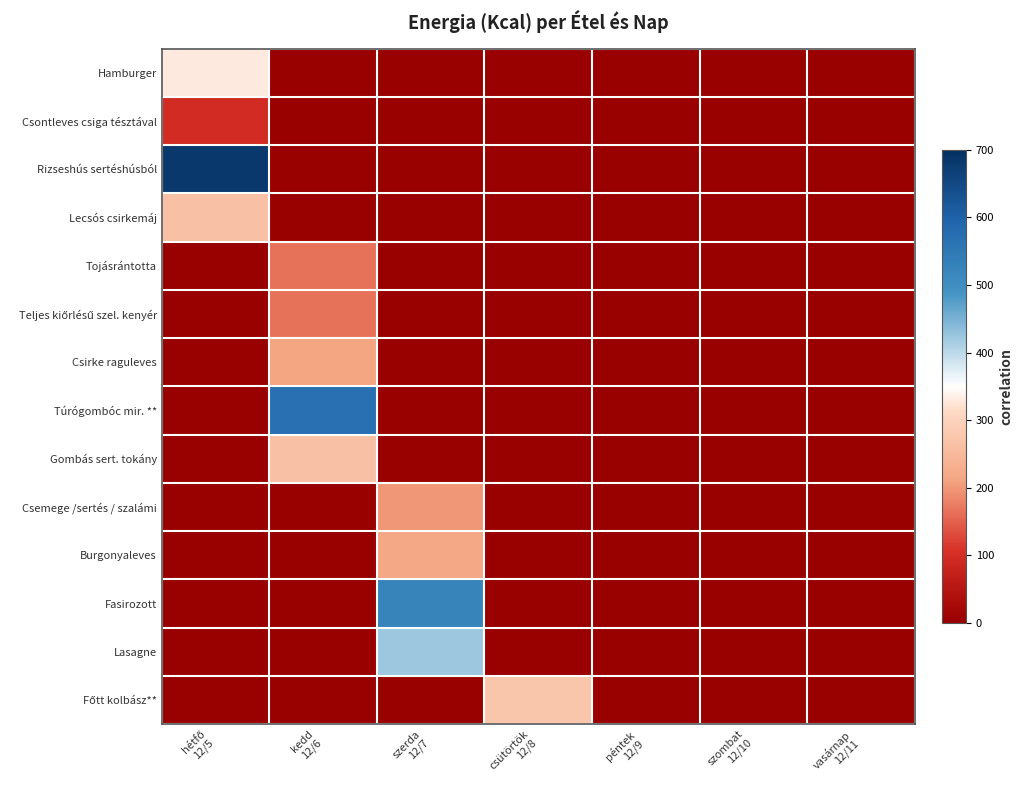

Rank the series at szombat 12/10 from highest to lowest value.

Hamburger, Csontleves csiga tésztával, Rizseshús sertéshúsból, Lecsós csirkemáj, Tojásrántotta, Teljes kiőrlésű szel. kenyér, Csirke raguleves, Túrógombóc mir. **, Gombás sert. tokány, Csemege /sertés / szalámi, Burgonyaleves, Fasirozott, Lasagne, Főtt kolbász**